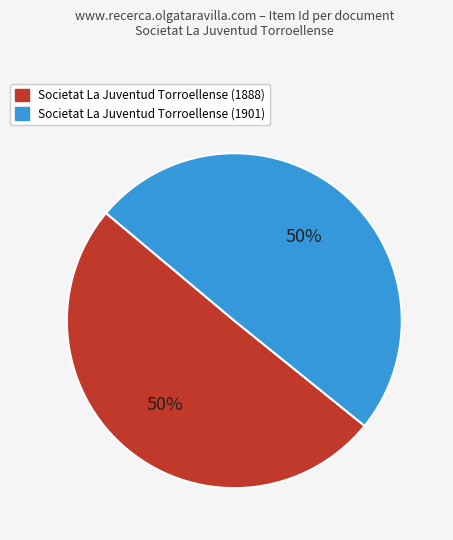

What is the ratio of the value at Societat La Juventud Torroellense (1888) to the value at Societat La Juventud Torroellense (1901)?

1.0